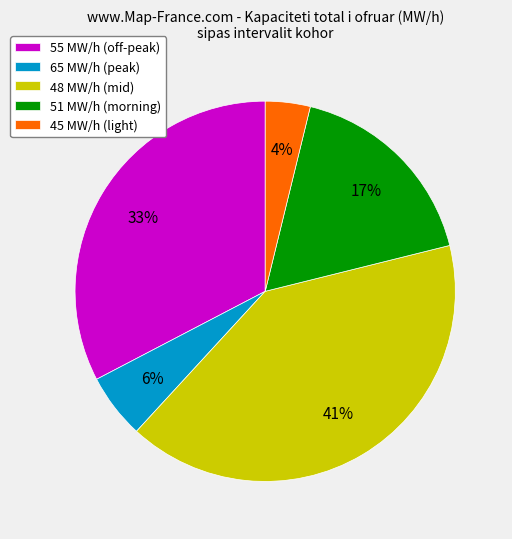

Rank the categories by value from lowest to highest.

45 MW/h (light), 65 MW/h (peak), 51 MW/h (morning), 55 MW/h (off-peak), 48 MW/h (mid)